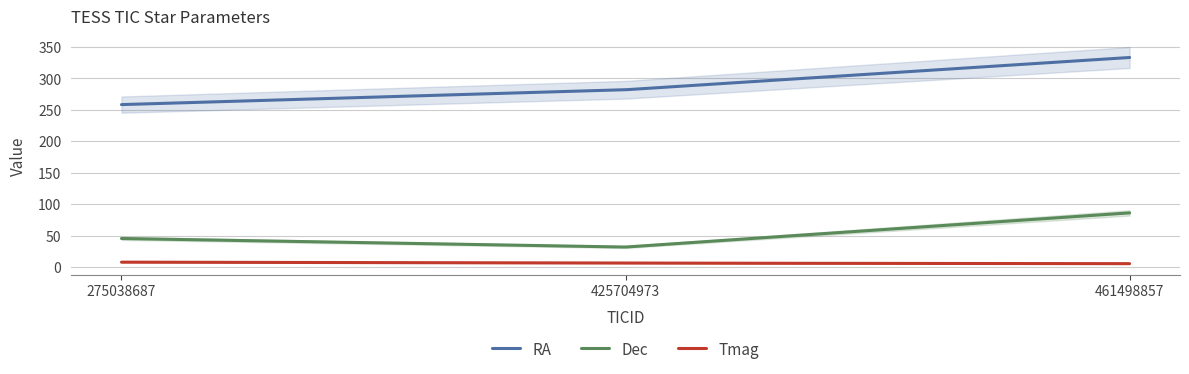

At which label does RA reach its peak?

461498857